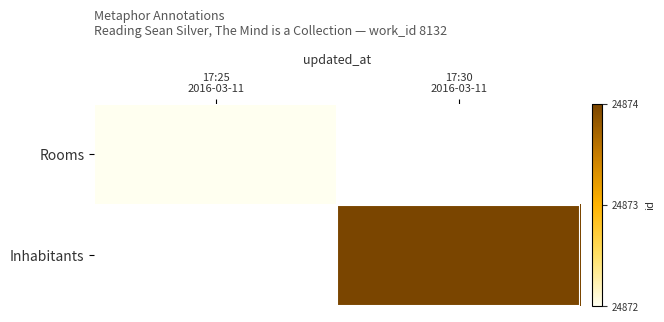

How many categories are shown in the chart?

2